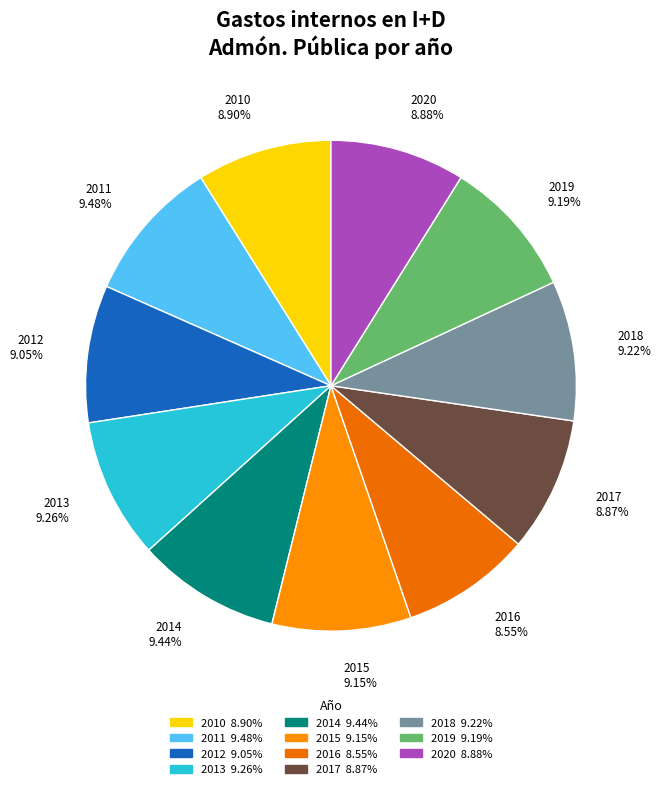

Is there a majority slice in this chart?

No